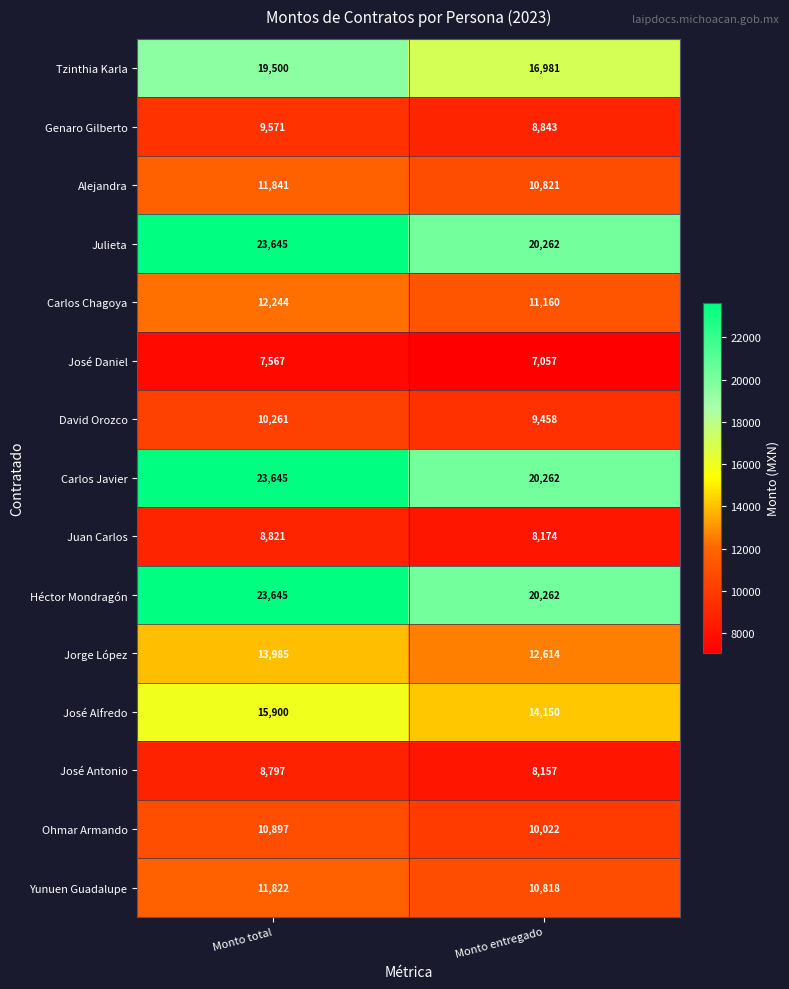

Rank the categories by Carlos Javier value from highest to lowest.

Monto total, Monto entregado